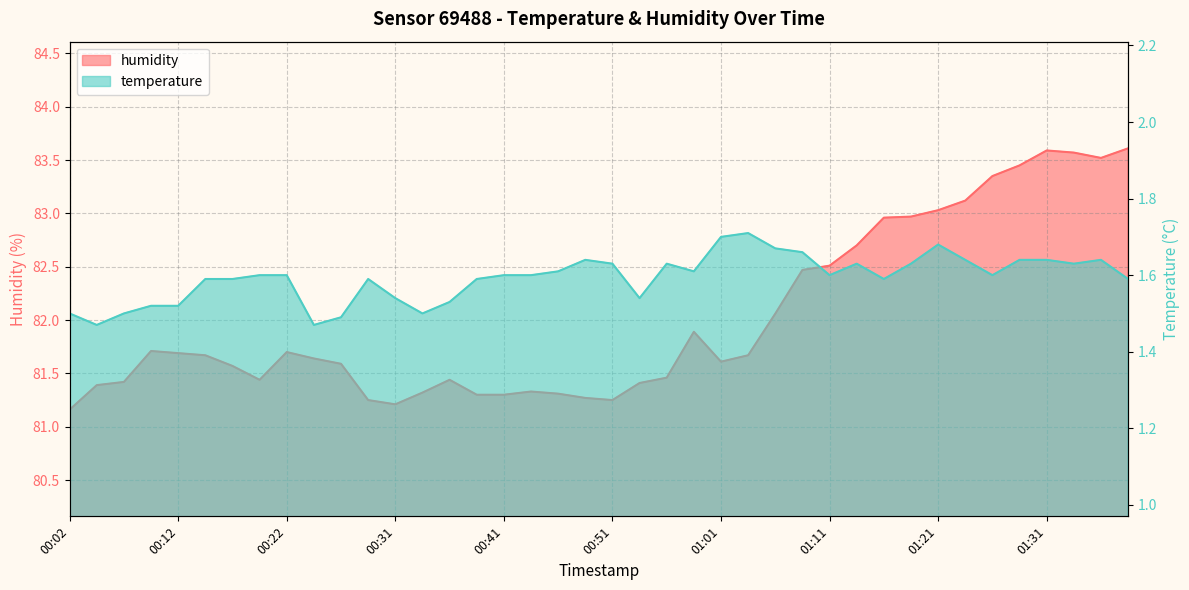

The temperature series shows 1.6 at 01:28. True or false?

True